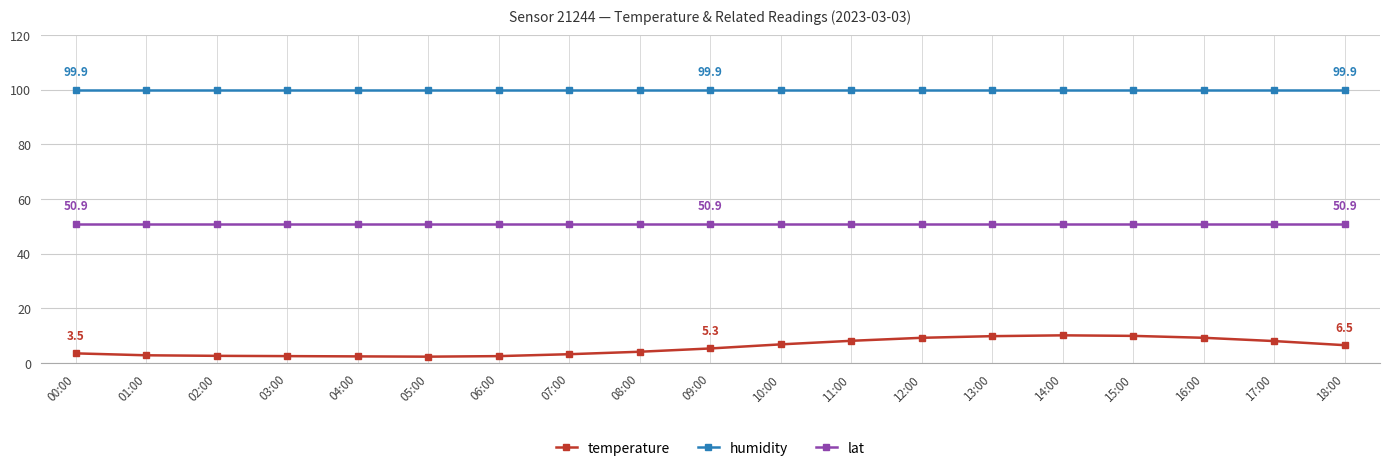

How many lines are shown in the chart?

3